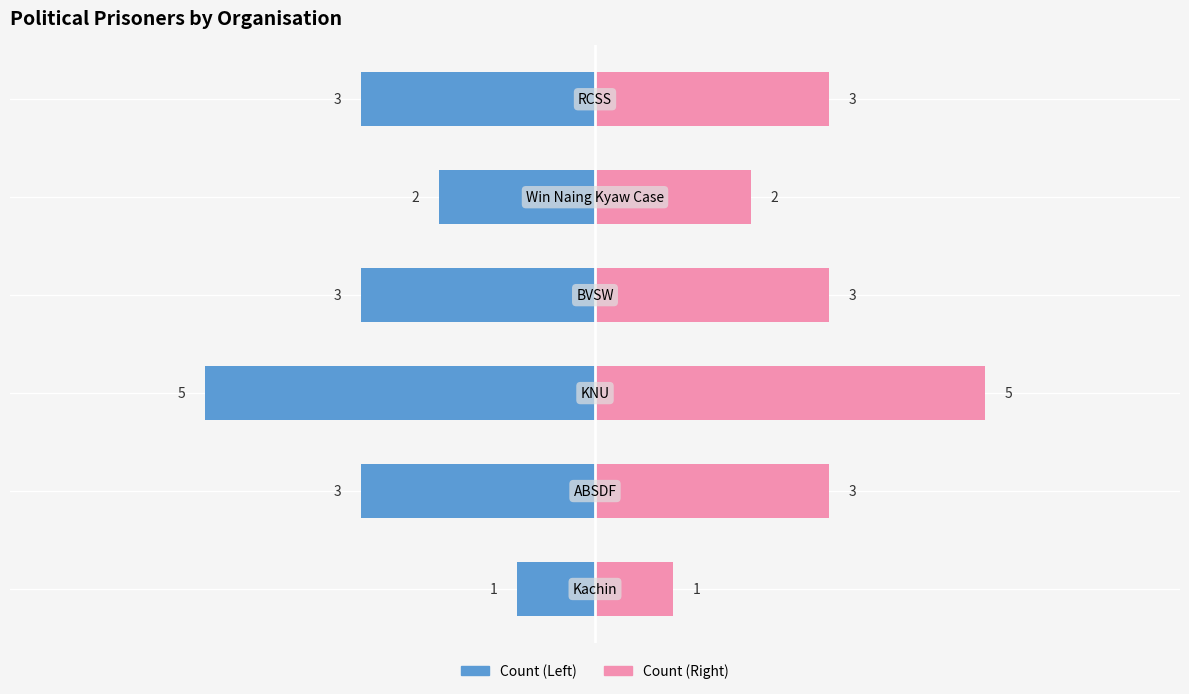

What is the difference between the second highest and second lowest values in the Count (Right) series?

1